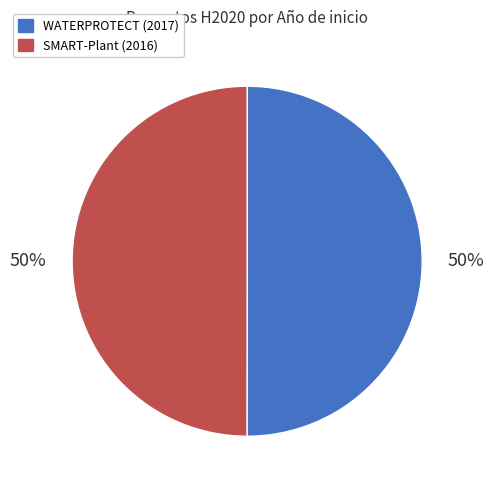

To the nearest percent, what is the average slice percentage?

50%